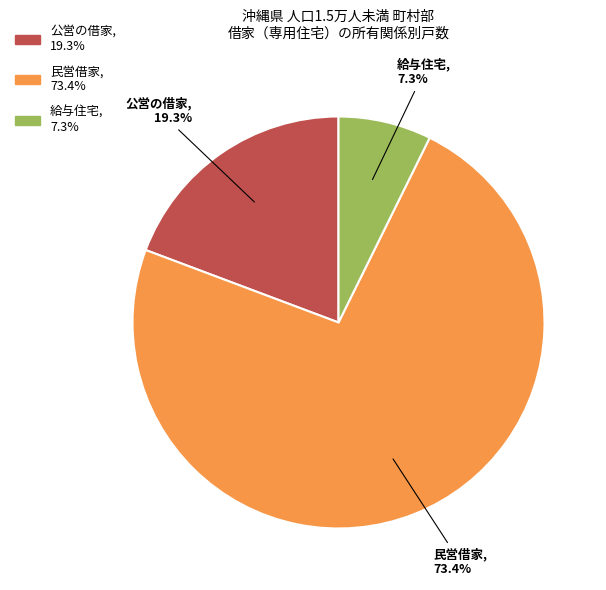

Does any single category account for the majority?

Yes